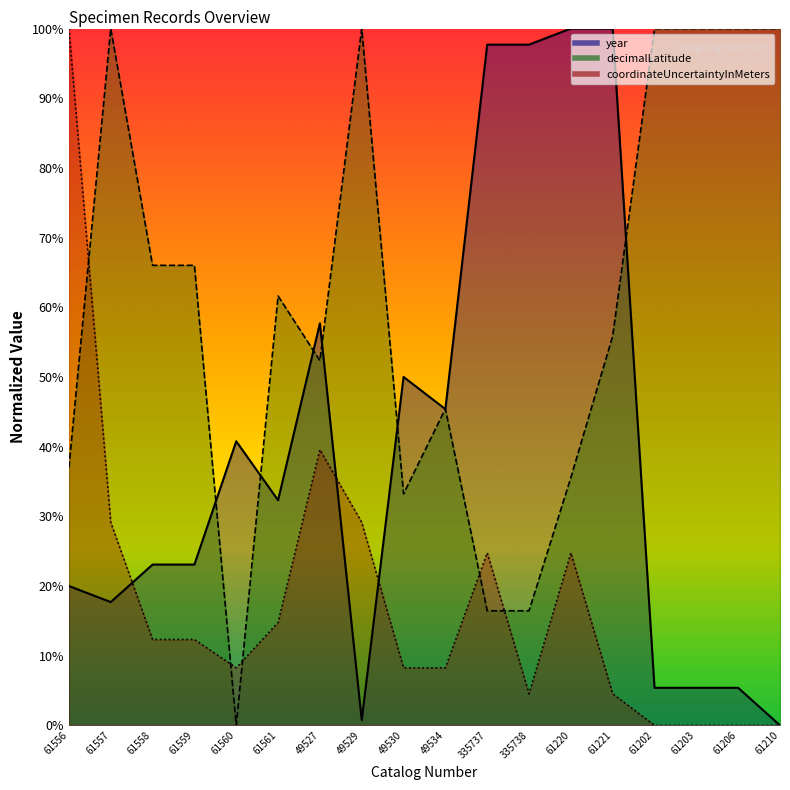

At which category does decimalLatitude reach its first local valley?

61560